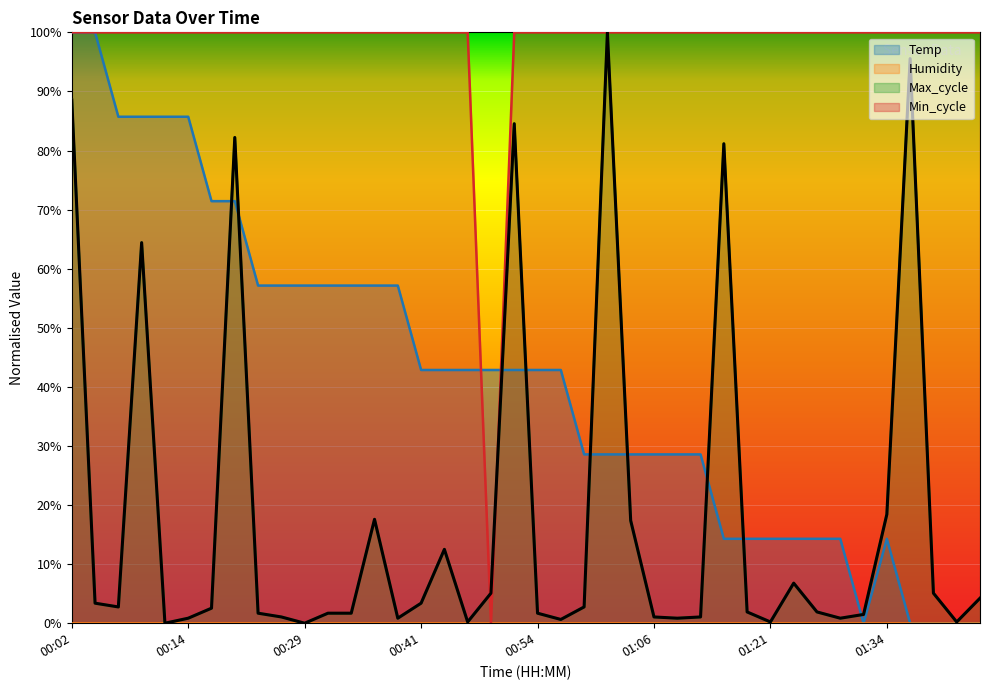

How many interior local valleys does the Temp series have?

1